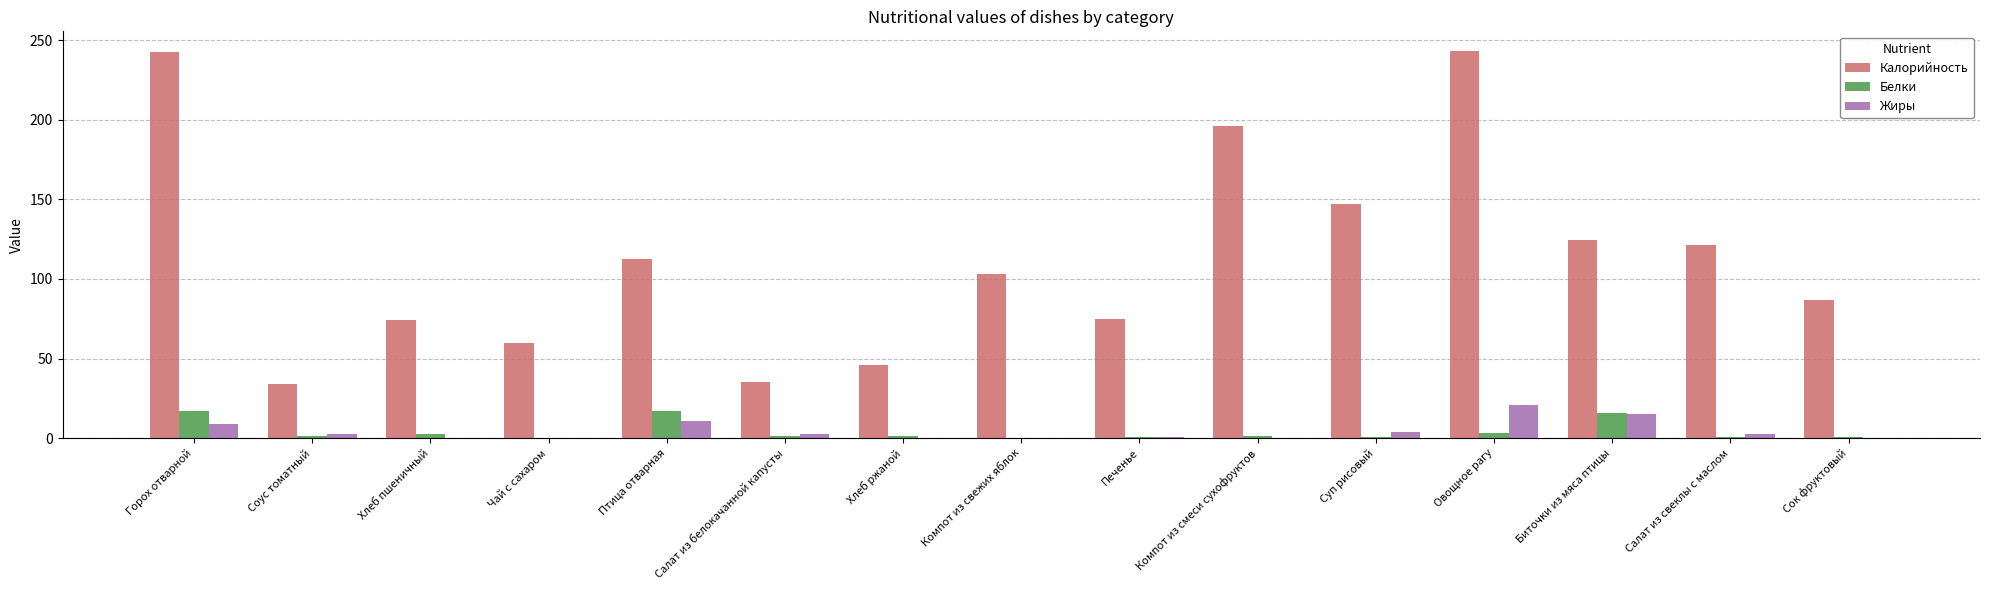

What is the maximum value shown in the chart?

243.4